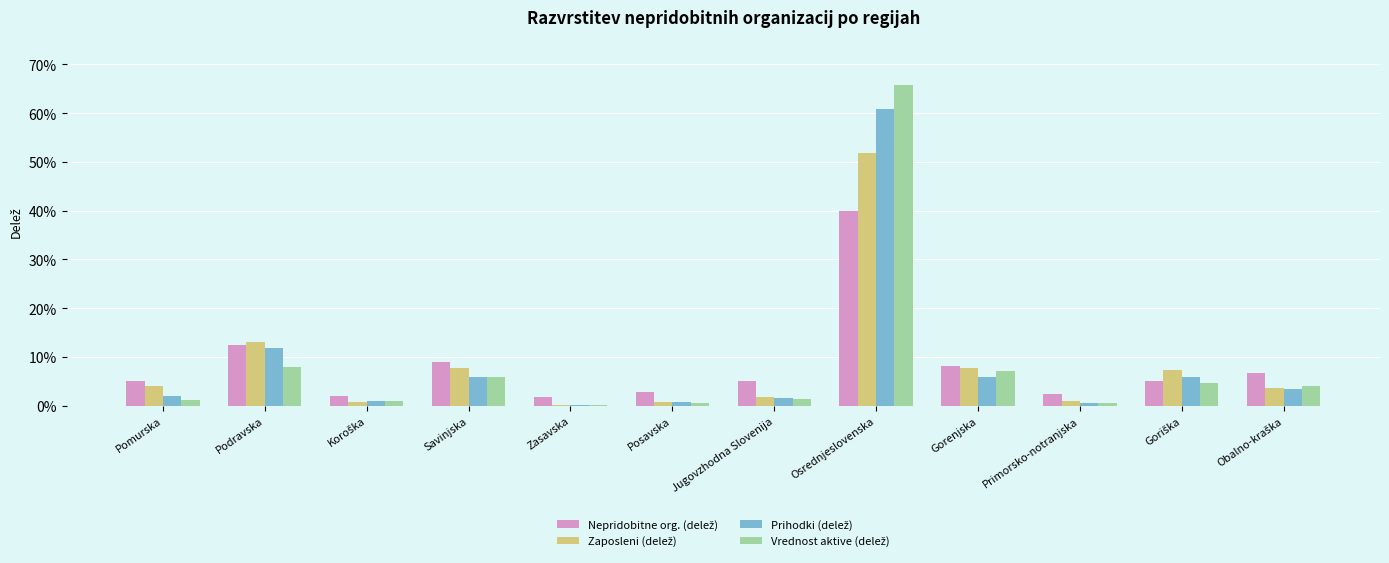

Does the chart contain stacked bars?

No